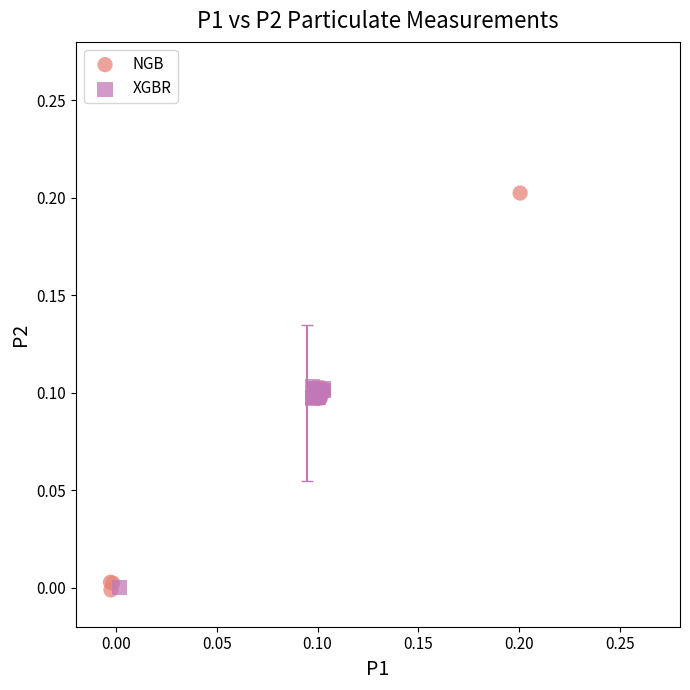

Which series contains the highest Y value?

NGB